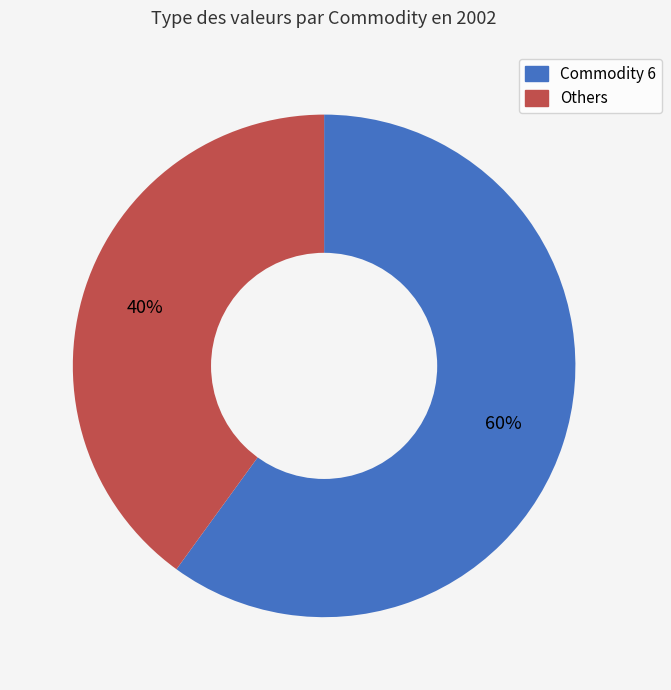

To the nearest percent, what is the average slice percentage?

50%